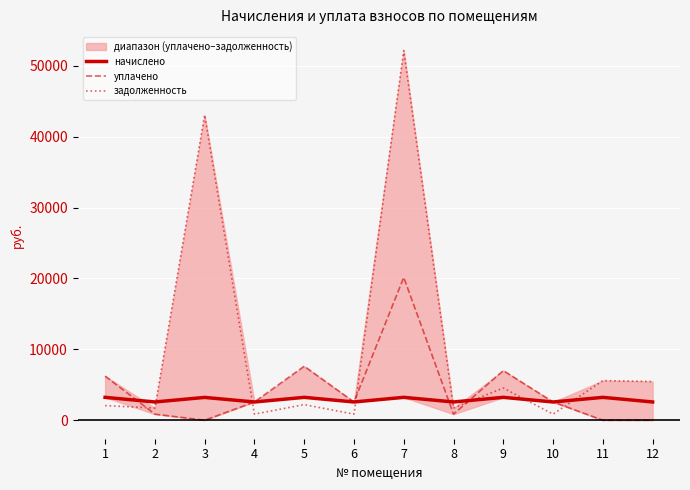

True or false: уплачено has a value of 1613.2 at 9.

False